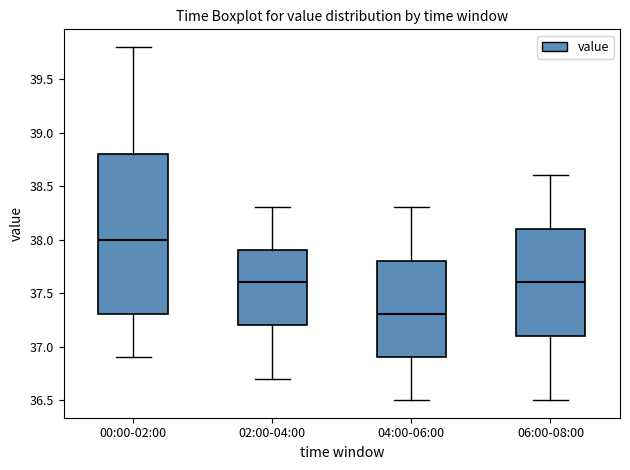

Reading left to right, transcribe this box plot: for each box, give where its median line is, the range the box spans, and where its two whiskers end, as read against the y-axis. The values are not printed on the chart, so give them approximately, as read against the axis.

00:00-02:00: median 38.0, box 37.3 to 38.8, whiskers 36.9 to 39.8
02:00-04:00: median 37.6, box 37.2 to 37.9, whiskers 36.7 to 38.3
04:00-06:00: median 37.3, box 36.9 to 37.8, whiskers 36.5 to 38.3
06:00-08:00: median 37.6, box 37.1 to 38.1, whiskers 36.5 to 38.6